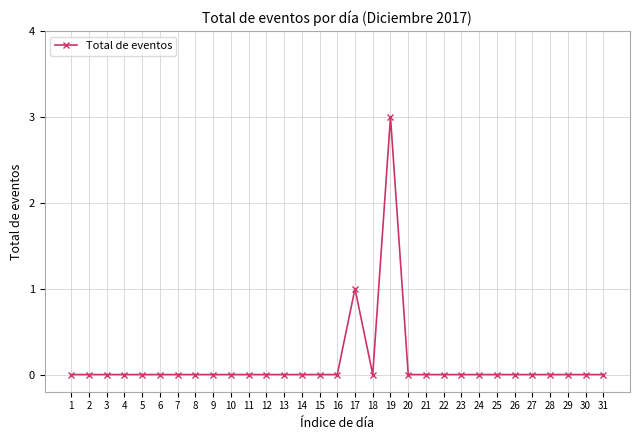

The value at 13 is 2. True or false?

False